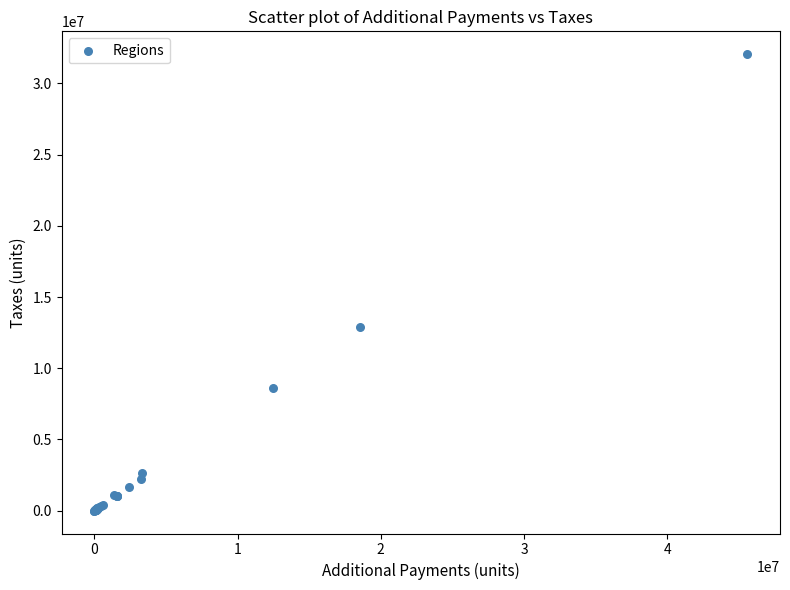

What Y value in the scatter plot is closest to 16030160?

12931960